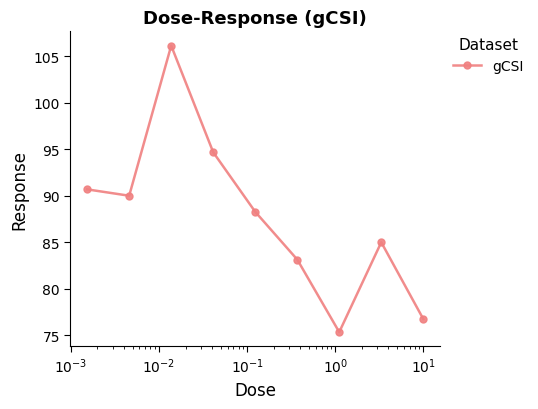

True or false: there are more than 2 points higher than both neighbors.

False